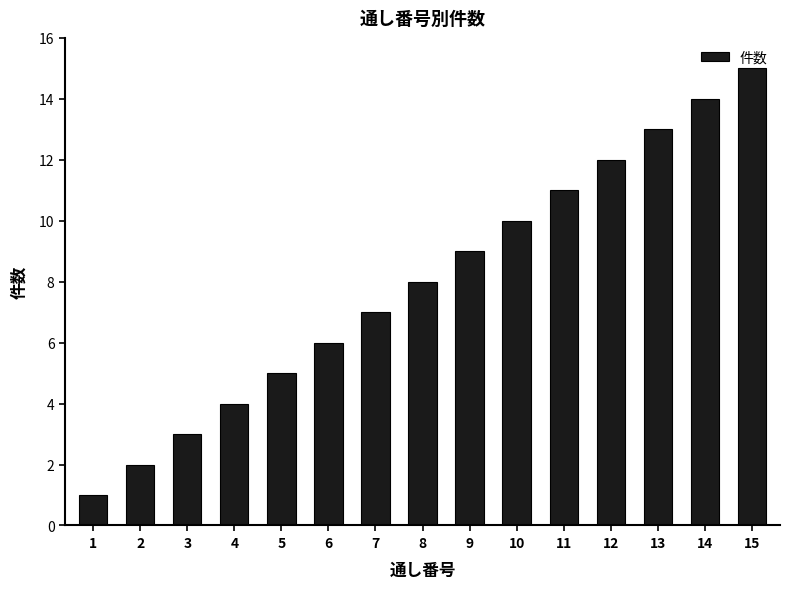

Approximately how many times larger is the value at 13 compared to 10?

1.3